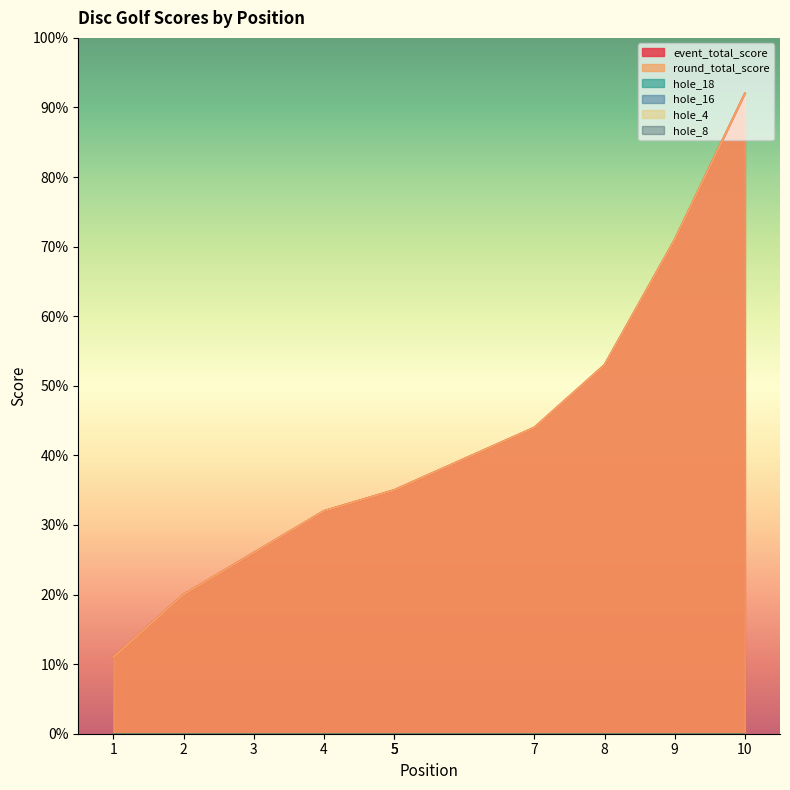

Reading left to right, list all the values displayed in this chart.

event_total_score: 1=11	2=20	3=26	4=32	5=35	5=35	7=44	8=53	9=71	10=92
round_total_score: 1=11	2=20	3=26	4=32	5=35	5=35	7=44	8=53	9=71	10=92
hole_18: 1=-163	2=-157	3=-160	4=-151	5=-160	5=-157	7=-157	8=-154	9=-157	10=-148
hole_16: 1=-166	2=-163	3=-163	4=-163	5=-160	5=-160	7=-160	8=-163	9=-157	10=-148
hole_4: 1=-169	2=-166	3=-166	4=-166	5=-163	5=-166	7=-163	8=-160	9=-166	10=-163
hole_8: 1=-169	2=-166	3=-166	4=-166	5=-163	5=-166	7=-169	8=-163	9=-166	10=-160